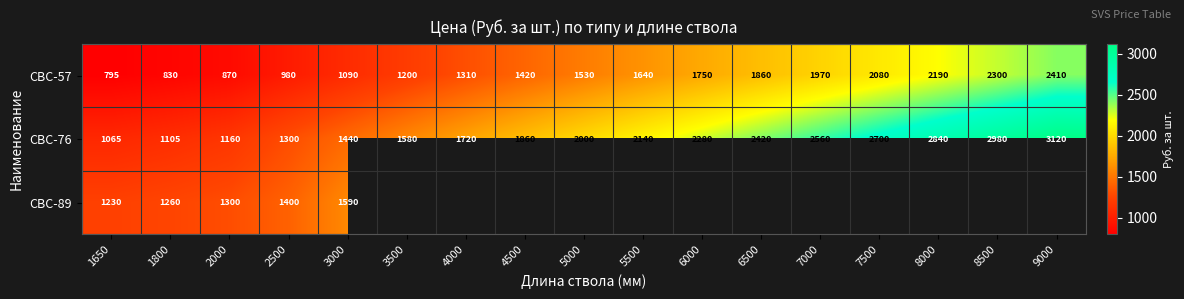

How many values in the СВС-57 series are below 1530?

8